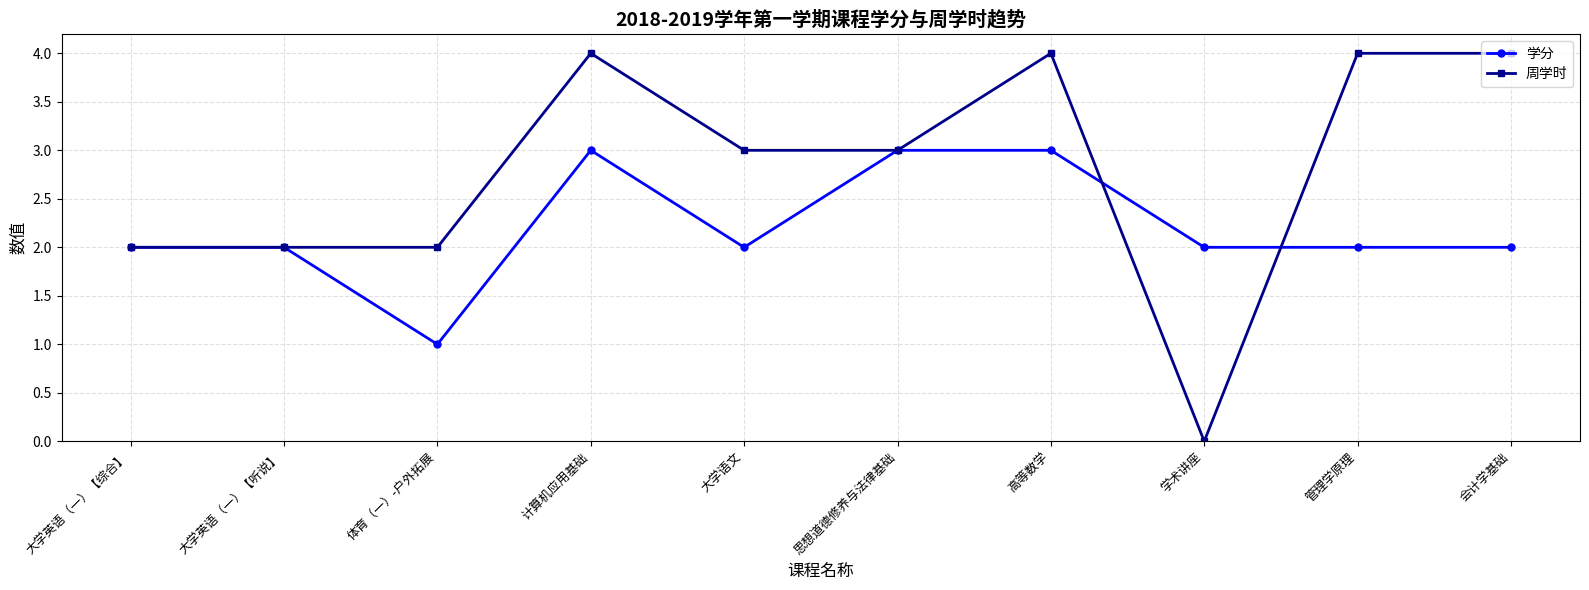

The value of 周学时 at 思想道德修养与法律基础 is 4. True or false?

False